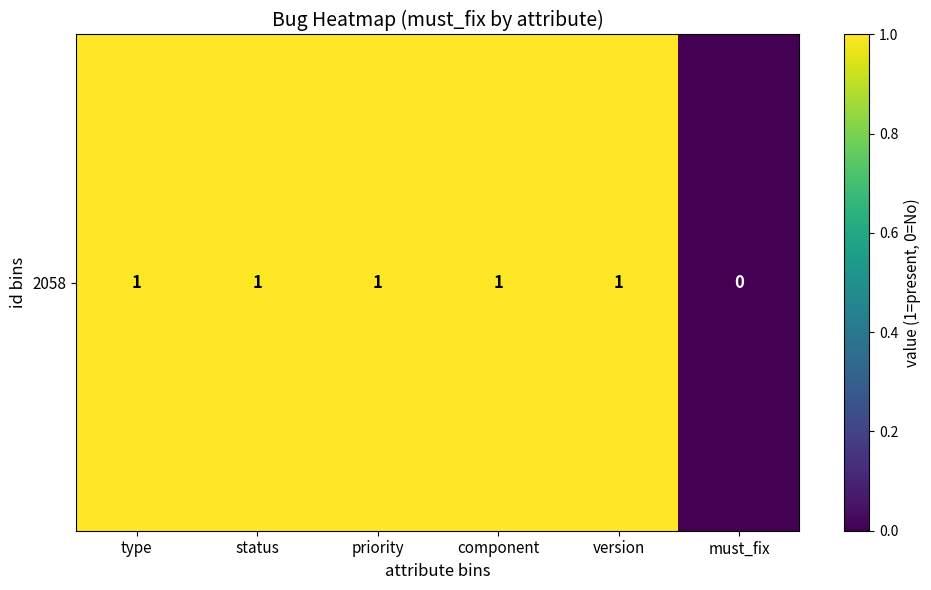

How many values are below 1?

1